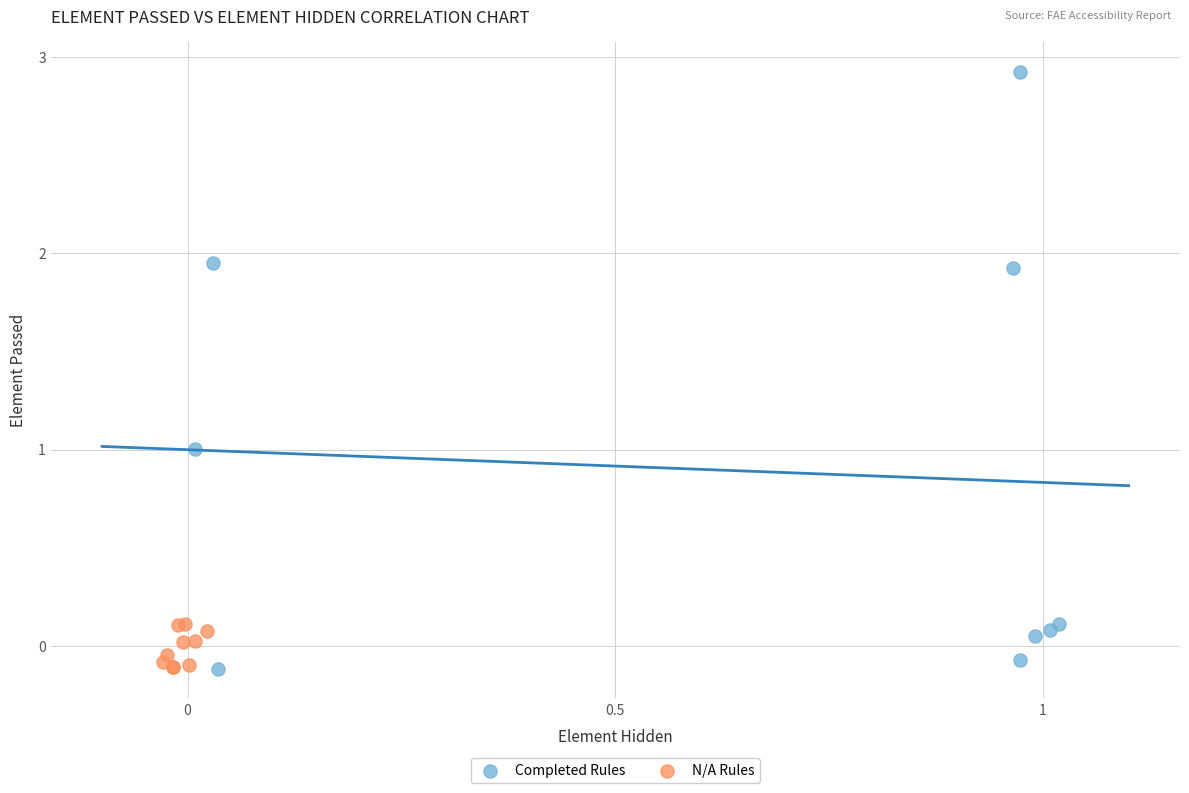

Which series has the widest spread of Y values?

Completed Rules